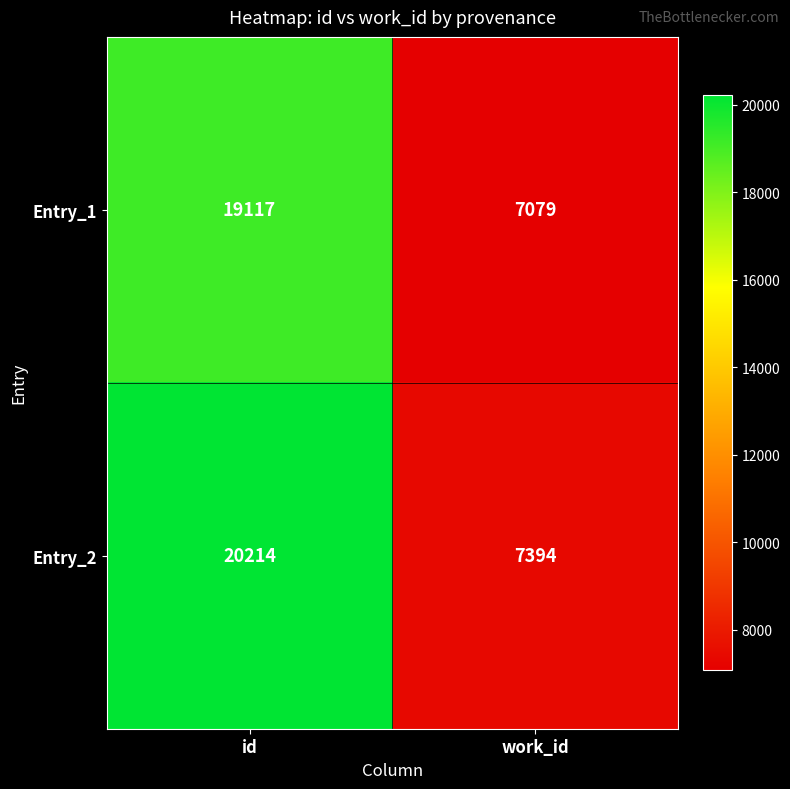

Between id and work_id, which series saw the biggest shift?

Entry_2